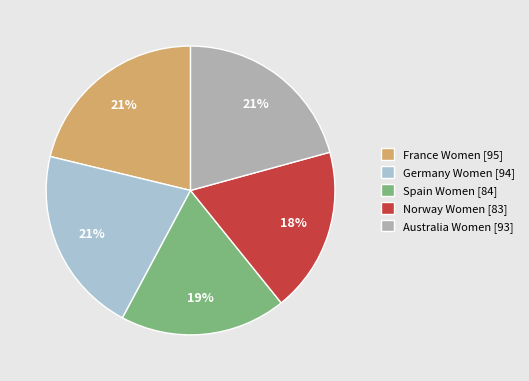

What is the ratio of the value at Spain Women to the value at France Women?

0.9